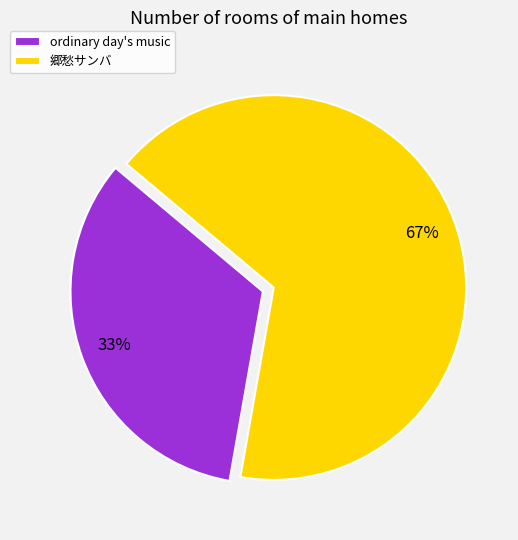

What percentage is the ordinary day's music slice, to the nearest percent?

33%